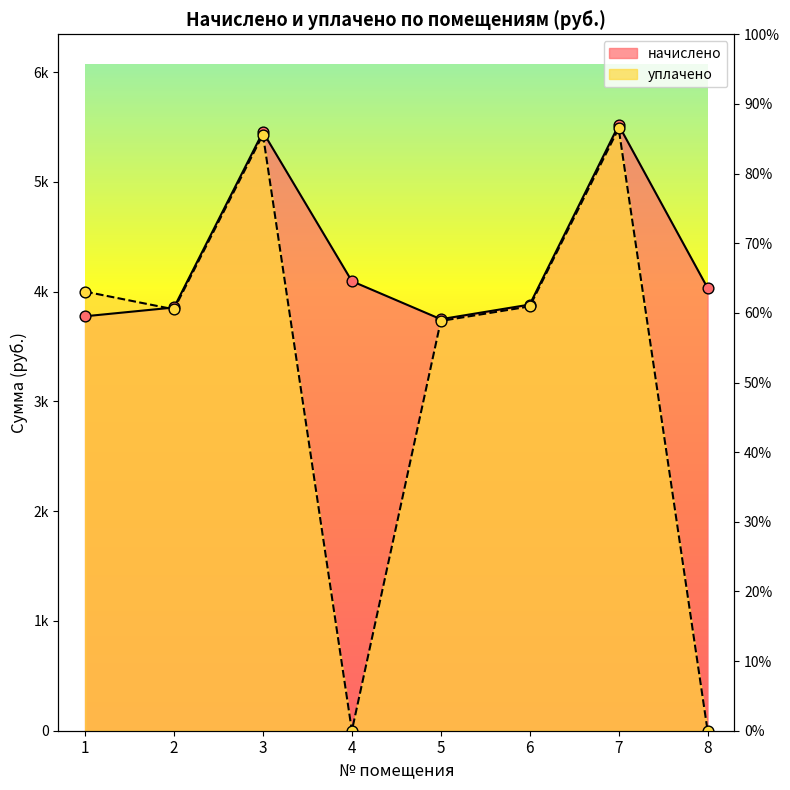

At which category is the sum across all series the highest?

7